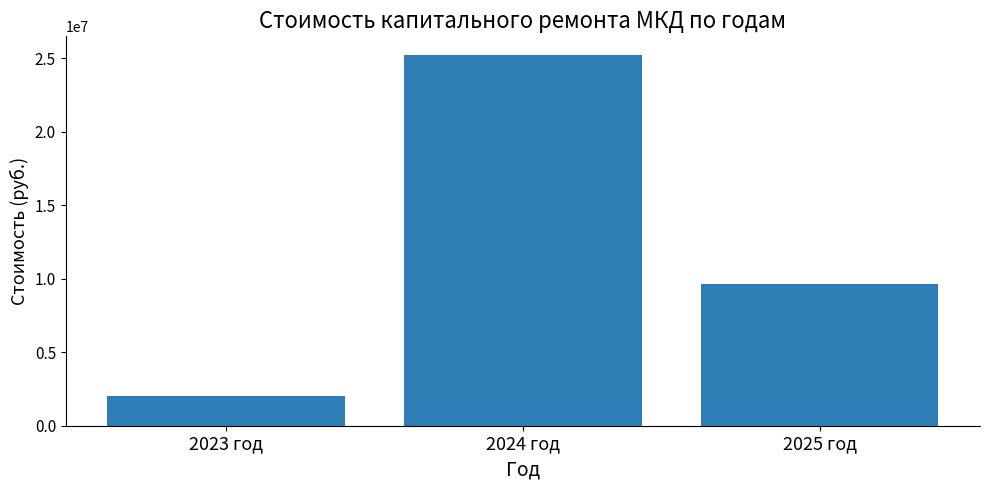

What is the average value?

12292759.1